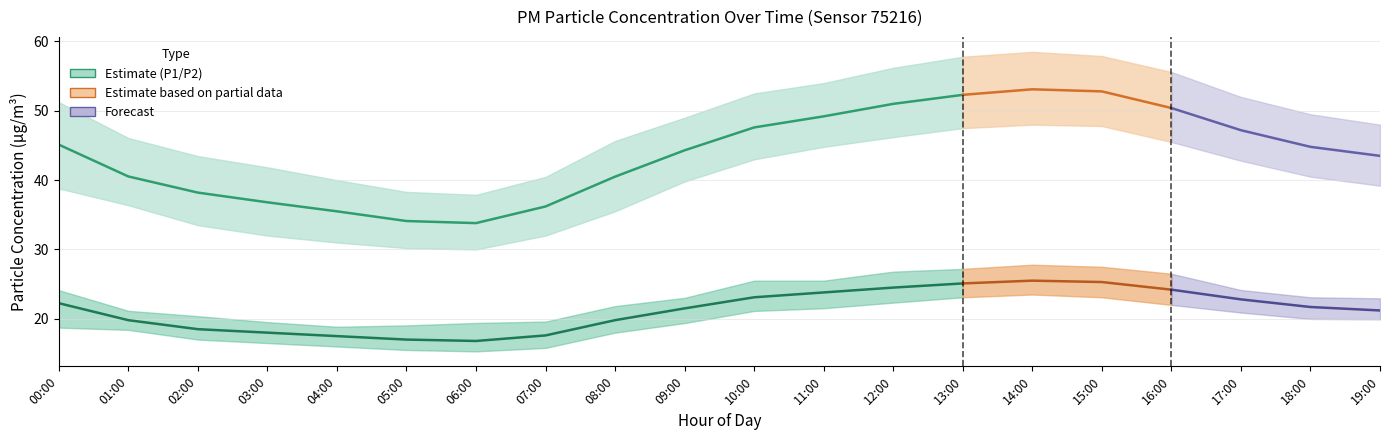

At how many categories does at least one series exceed 51?

9